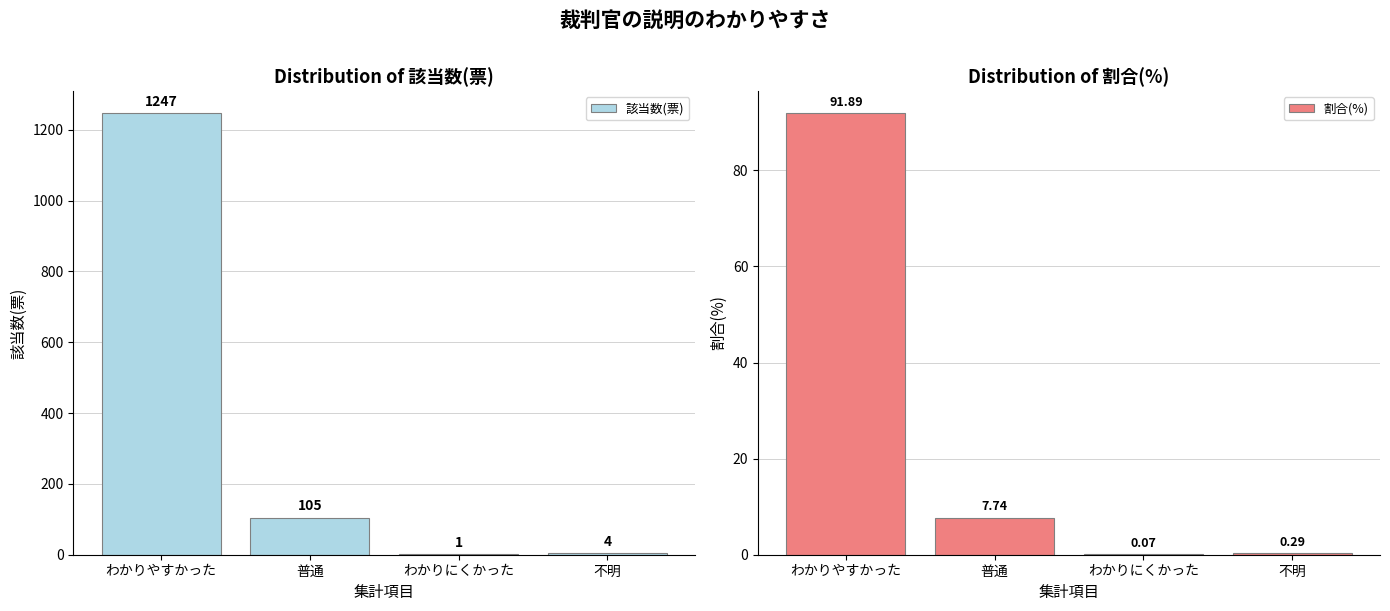

At how many categories does at least one series exceed 351?

1